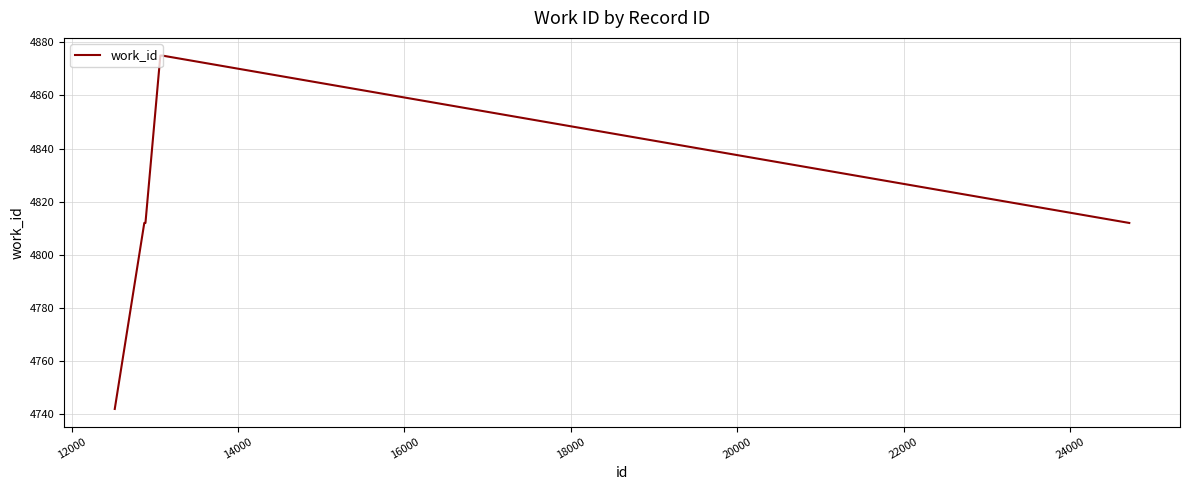

What is the greatest value displayed?

4875